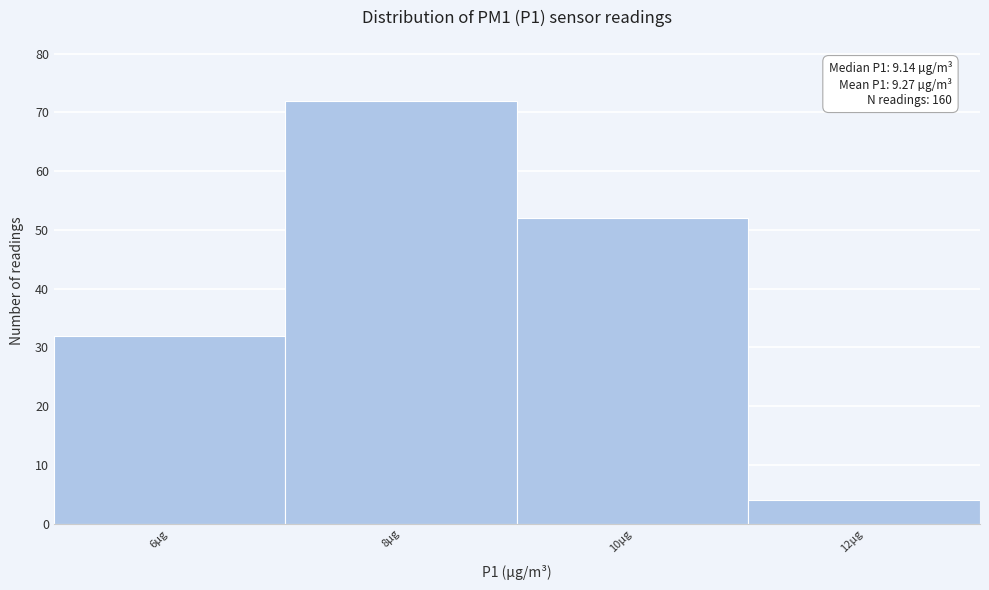

Reading left to right, extract all data points from this chart.

6µg=32	8µg=72	10µg=52	12µg=4